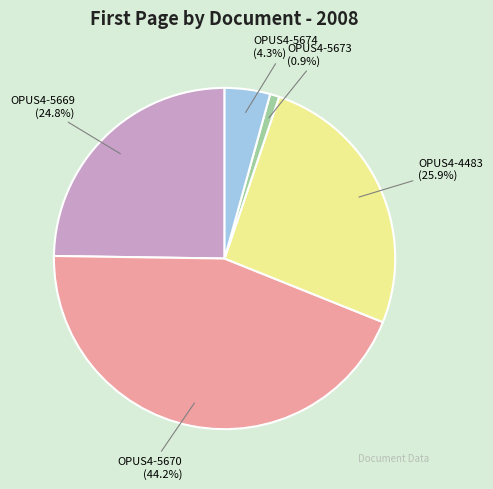

Does OPUS4-5670 account for over 50% of the chart?

No